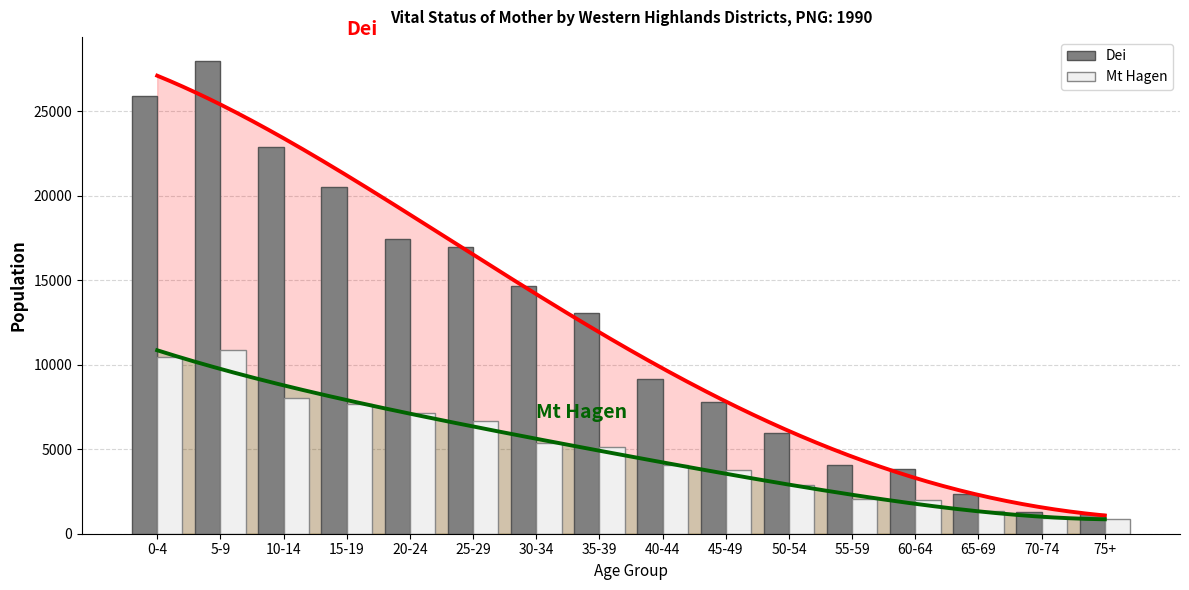

How many data points in Mt Hagen are above 5129?

7